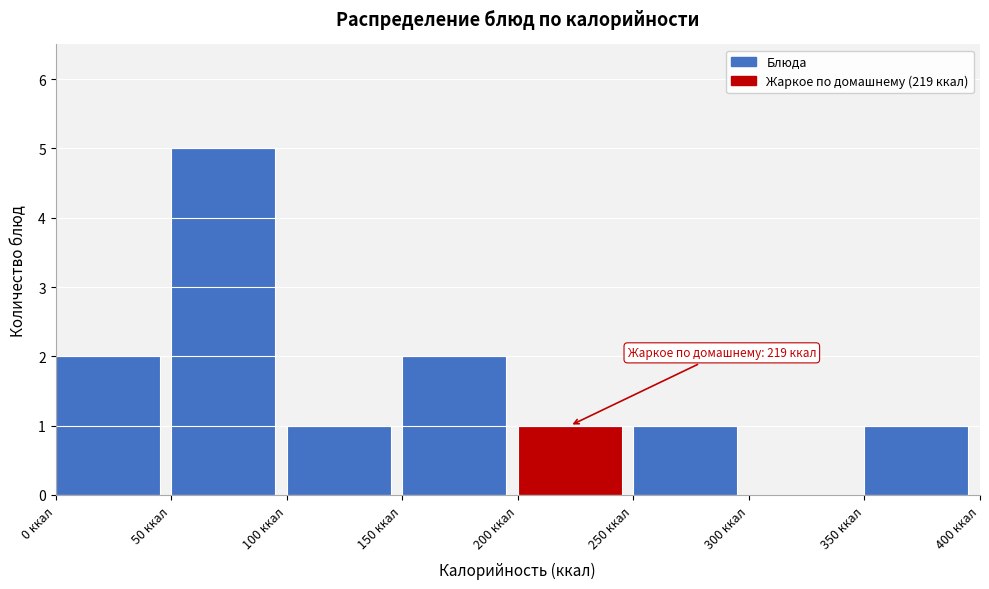

Which range on the x-axis has the tallest bar?

50 to 100